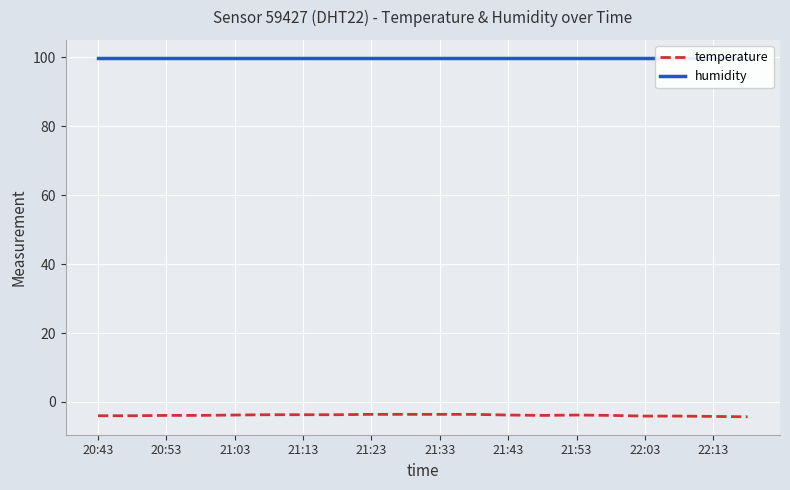

What is the lowest value of the temperature series?

-4.3